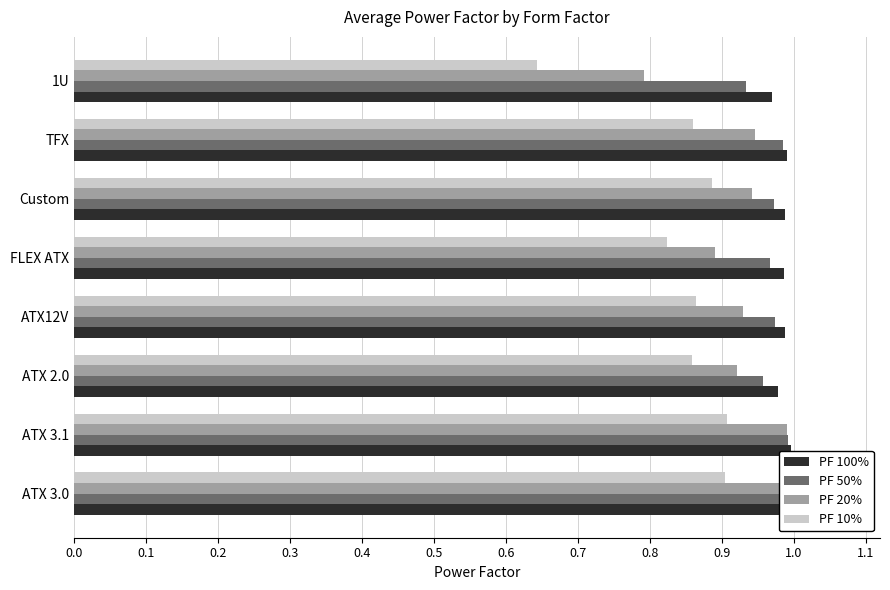

At how many categories does at least one series exceed 0?

8